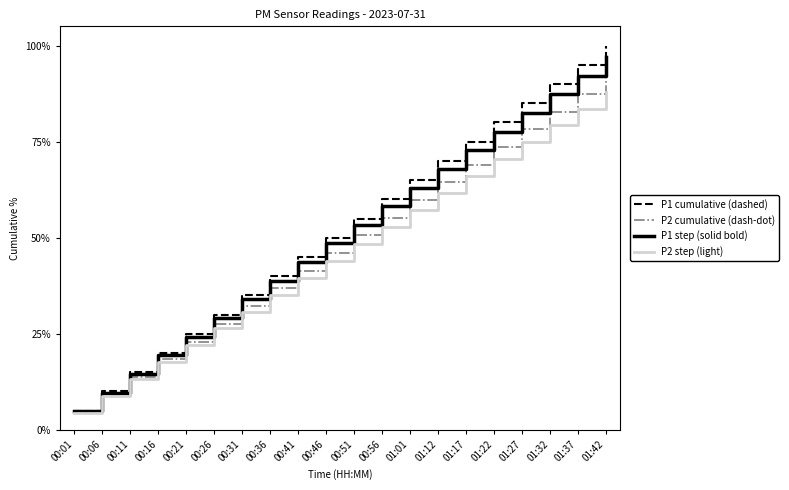

Is it true that P1 cumulative (dashed) equals 80.0 at 01:22?

True